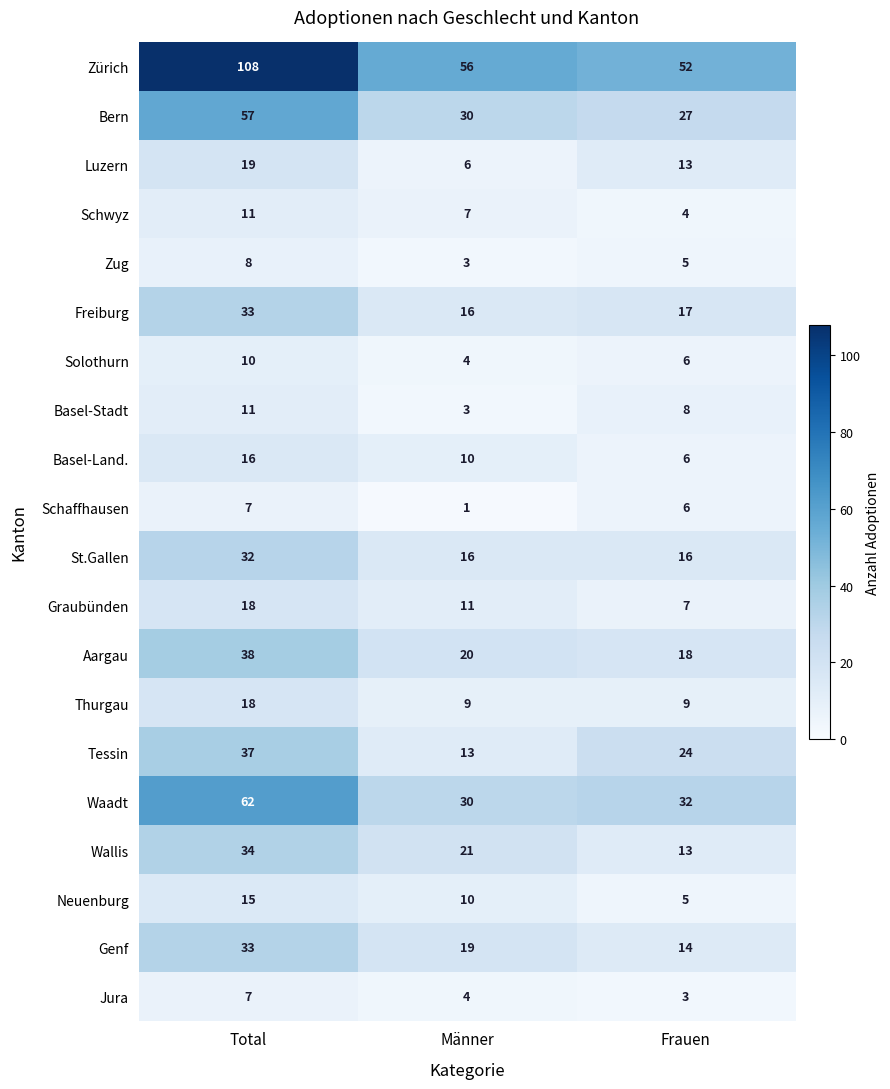

What is the maximum value shown in the chart?

108